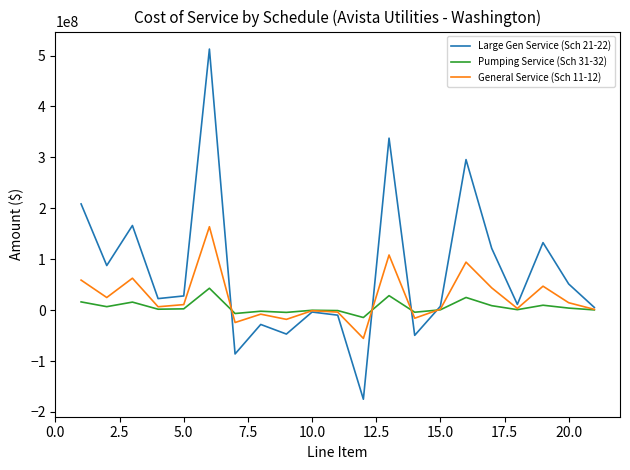

What is the maximum value for Pumping Service (Sch 31-32)?

42951853.1